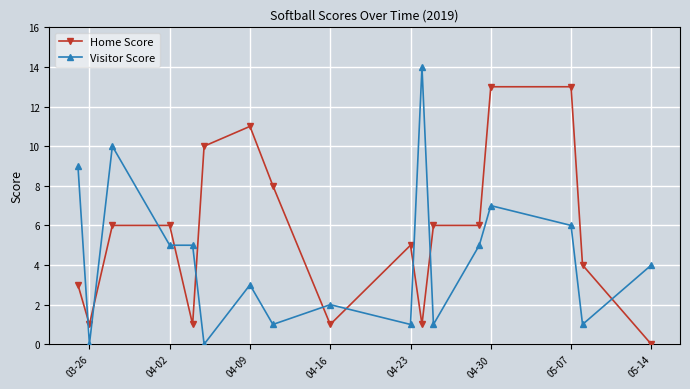

What is the sum of all Home Score values?

95